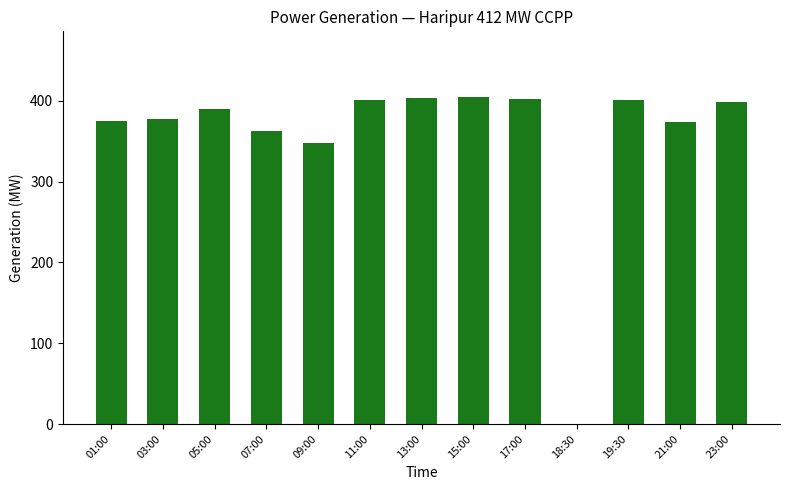

What is the approximate value at 19:30?

401